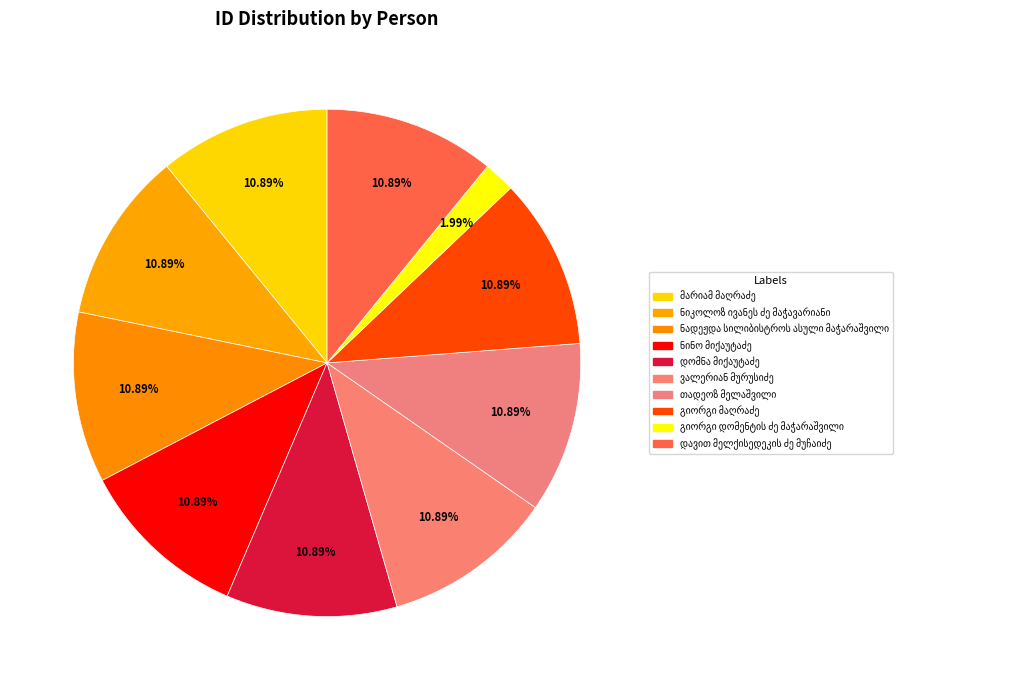

Count the number of slices in the pie.

10